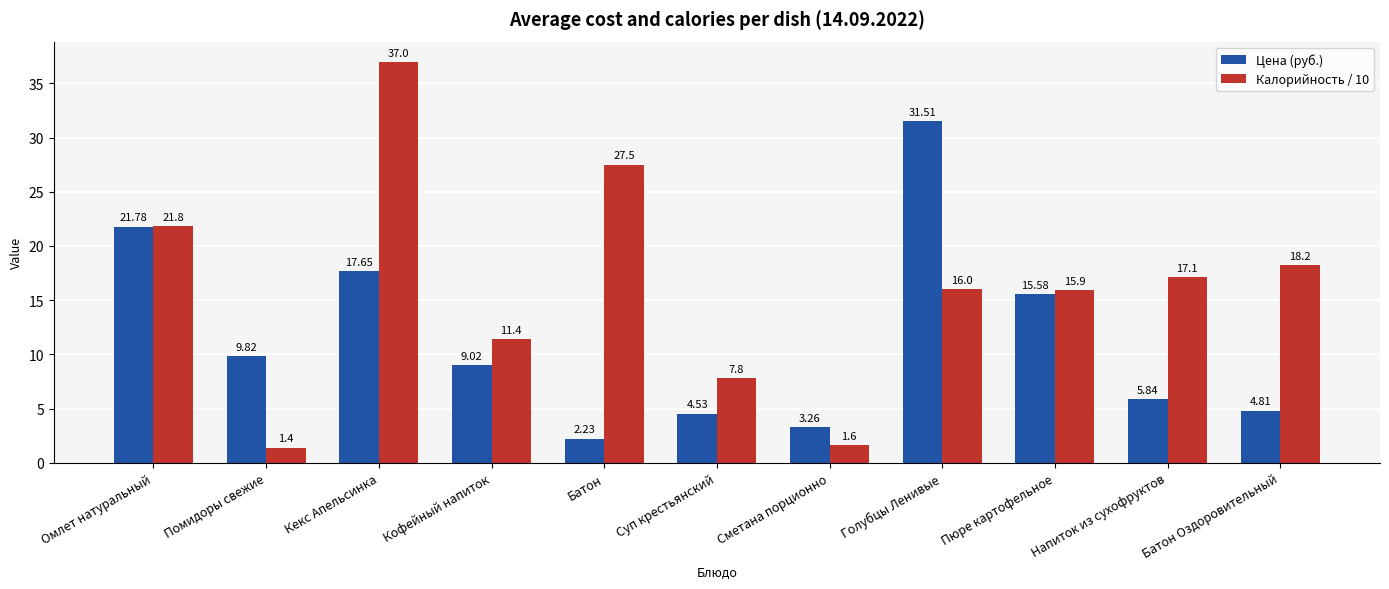

Rank the series by their maximum value, from lowest to highest.

Цена (руб.), Калорийность / 10